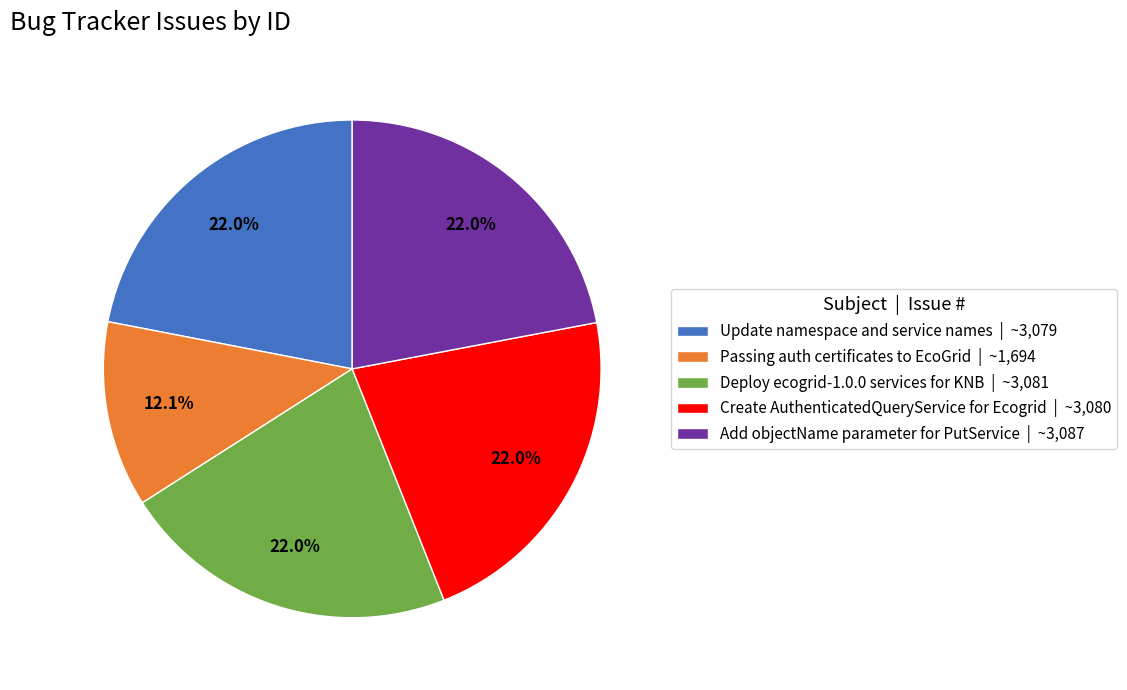

To the nearest percent, what percentage of the pie is Update namespace and service names?

22%